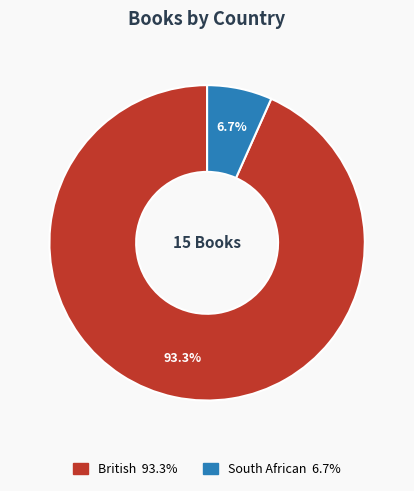

Which has a higher value, South African or British?

British